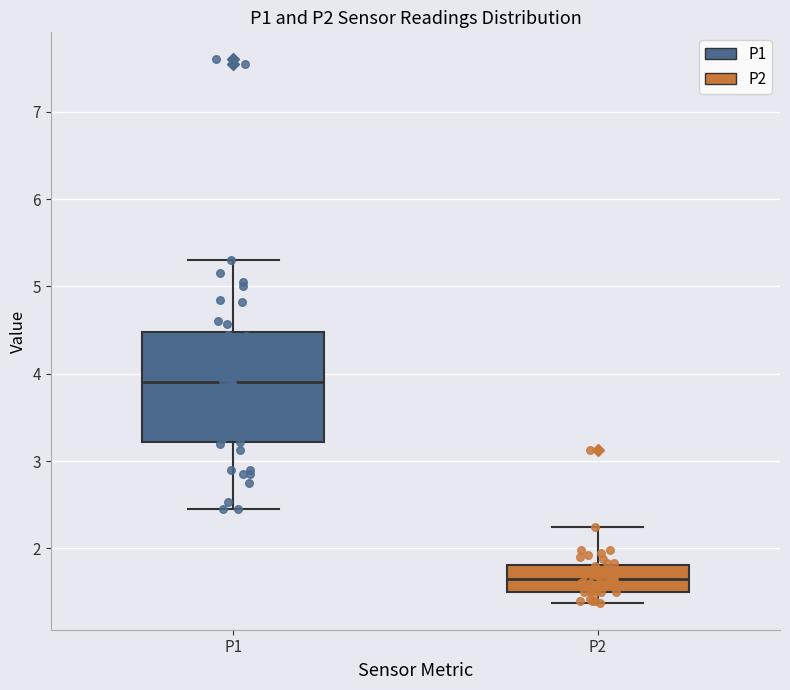

Where is the lower edge of the box for P2 on the y-axis? The values are not printed on the chart, so give them approximately, as read against the axis.

1.5